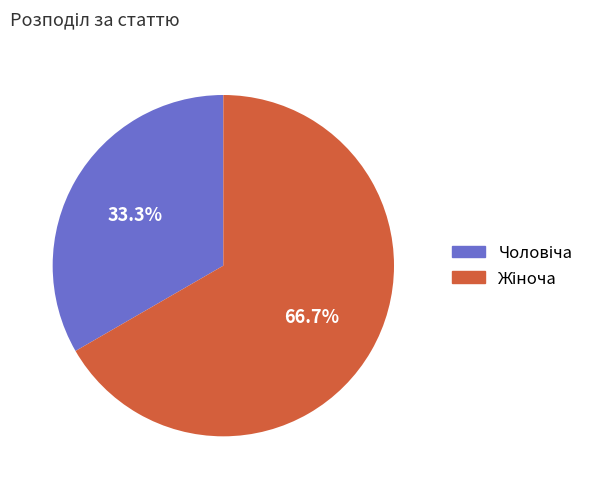

Does any single category account for the majority?

Yes